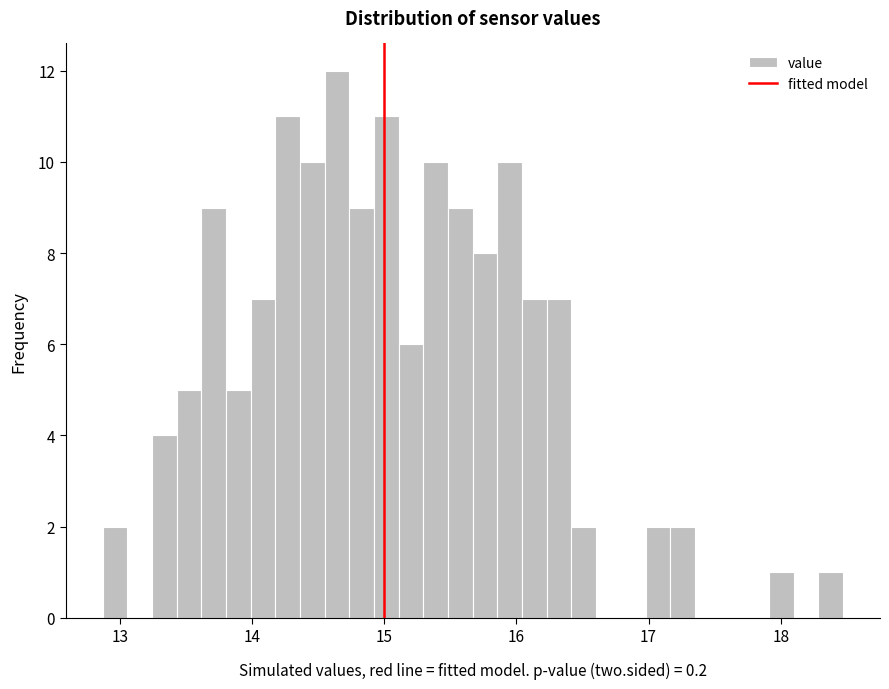

Read against the x-axis, roughly where is the centre of the tallest bar?

14.6